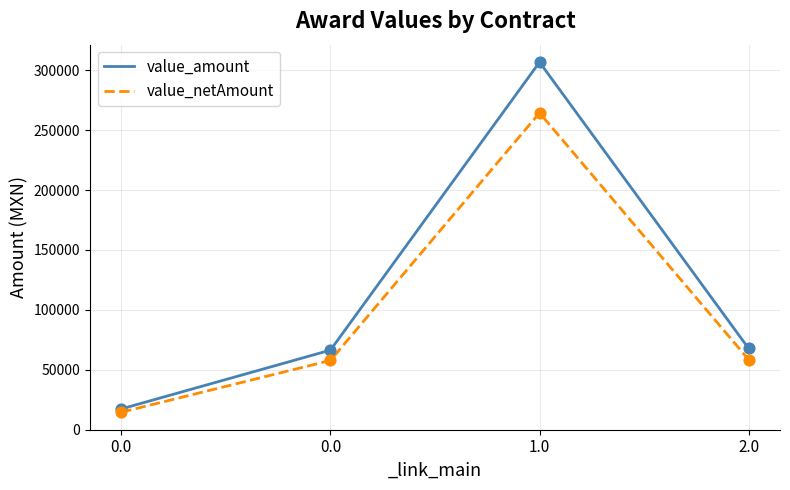

Which series has the largest total across all categories?

value_amount